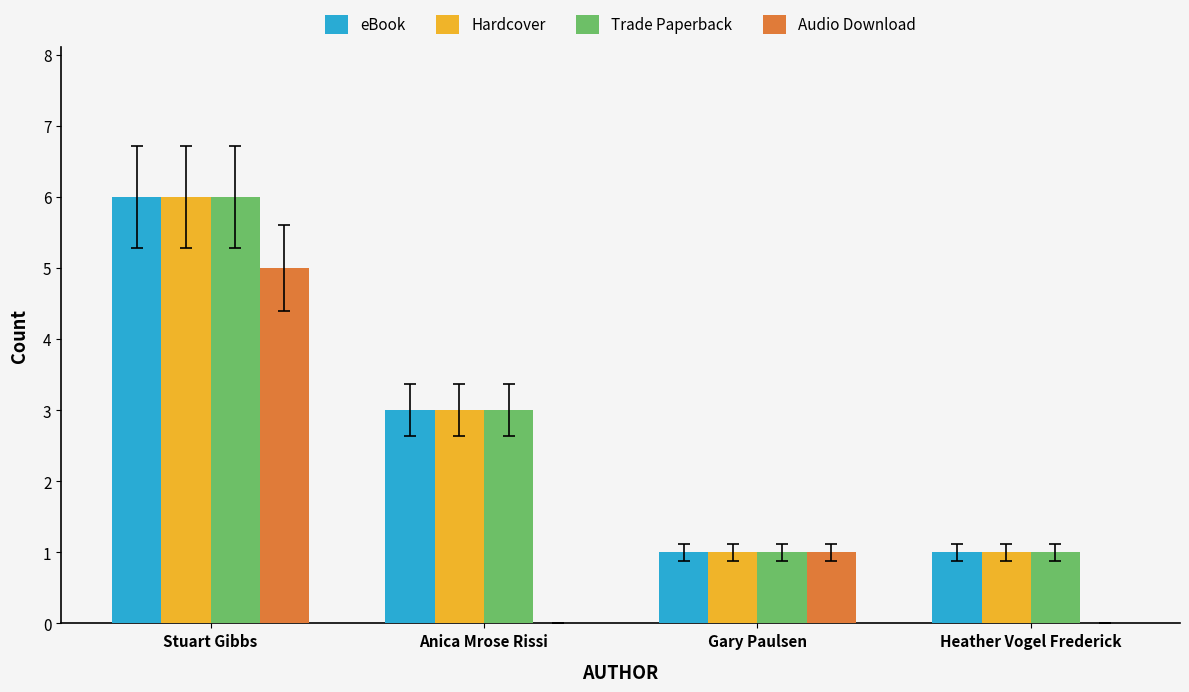

Is it true that Trade Paperback equals 0 at Gary Paulsen?

False